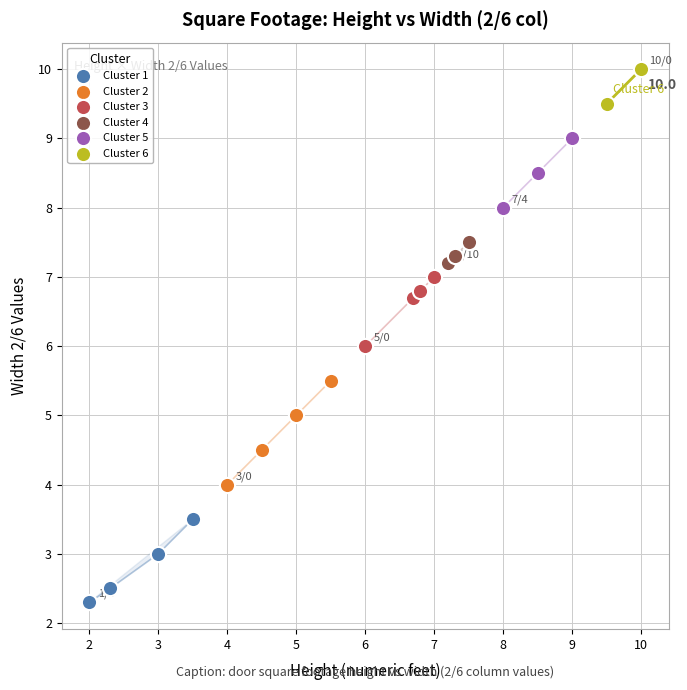

Which series contains the highest Y value?

Cluster 6